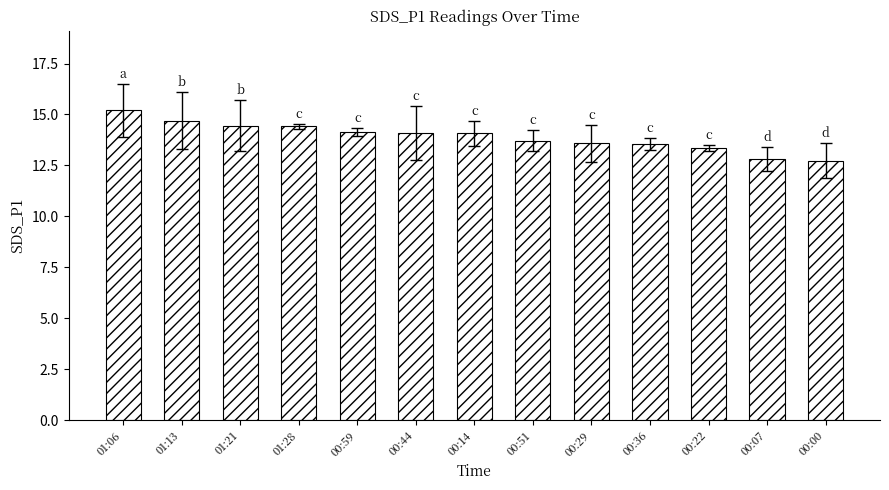

What is the ratio of the value at 00:51 to the value at 00:22?

1.0